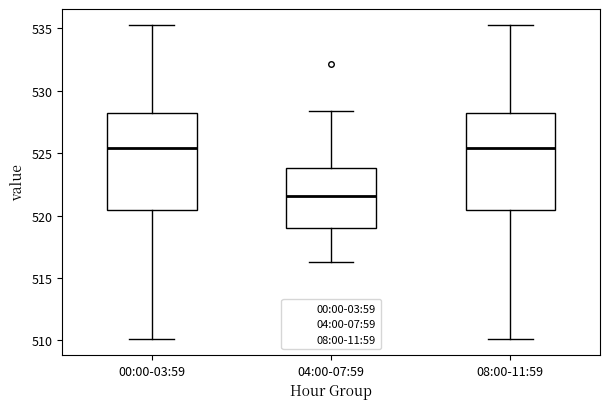

Reading left to right, transcribe this box plot: for each box, give where its median line is, the range the box spans, and where its two whiskers end, as read against the y-axis. The values are not printed on the chart, so give them approximately, as read against the axis.

00:00-03:59: median 525.5, box 520.5 to 528.0, whiskers 510.0 to 535.5
04:00-07:59: median 521.5, box 519.0 to 524.0, whiskers 516.5 to 528.5
08:00-11:59: median 525.5, box 520.5 to 528.0, whiskers 510.0 to 535.5